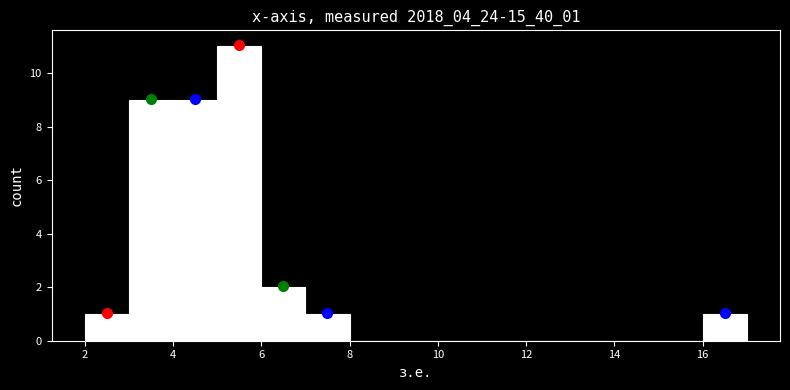

Reading left to right, list every bar in this chart as the range it spans on the x-axis followed by its height. The values are not printed on the chart, so give them approximately, as read against the axis.

2 to 3: 1
3 to 4: 9
4 to 5: 9
5 to 6: 11
6 to 7: 2
7 to 8: 1
8 to 9: 0
9 to 10: 0
10 to 11: 0
11 to 12: 0
12 to 13: 0
13 to 14: 0
14 to 15: 0
15 to 16: 0
16 to 17: 1